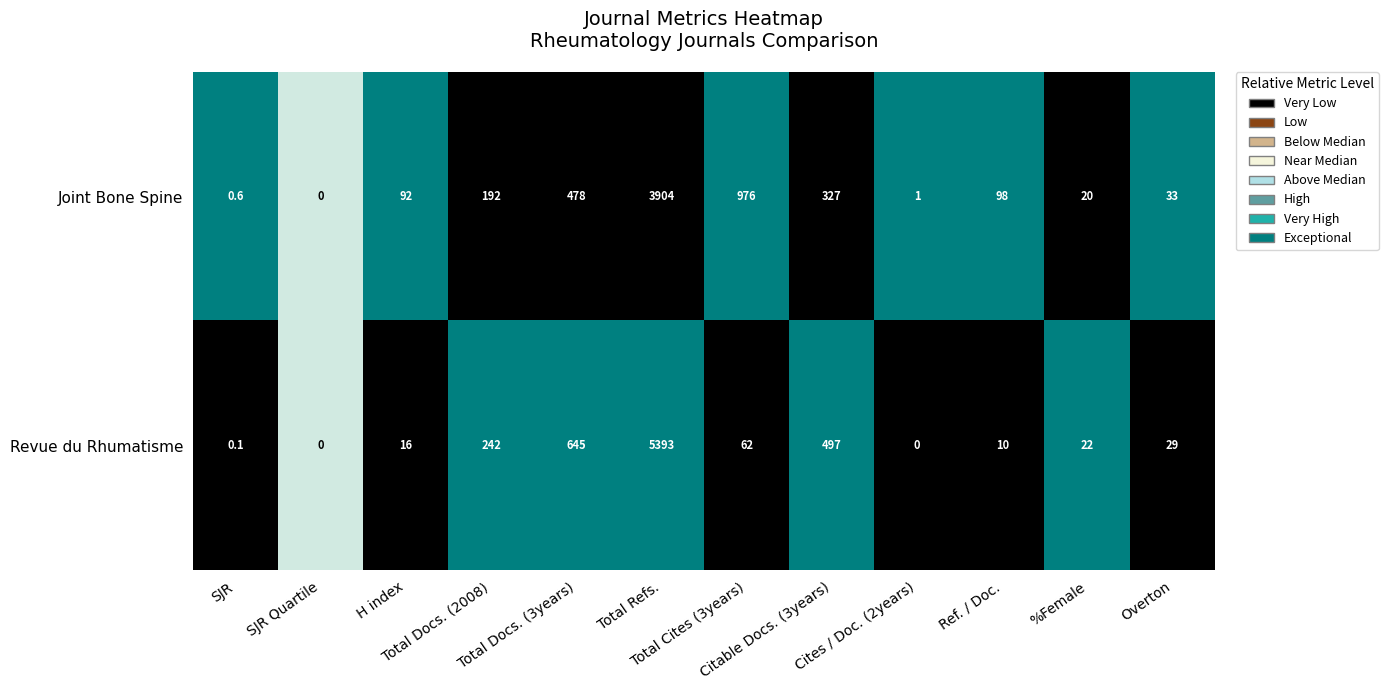

What is the total value across all series at SJR Quartile?

0.0